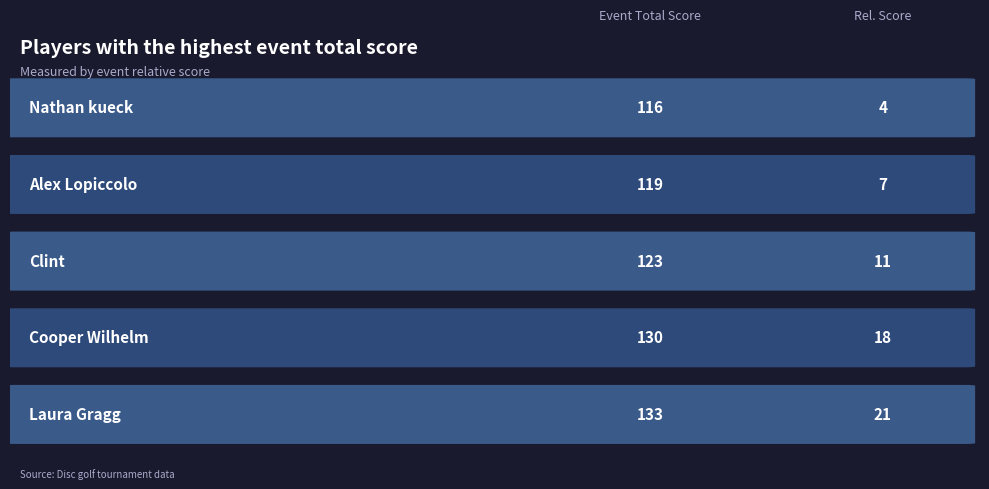

At which category is the sum across all series the highest?

Laura Gragg